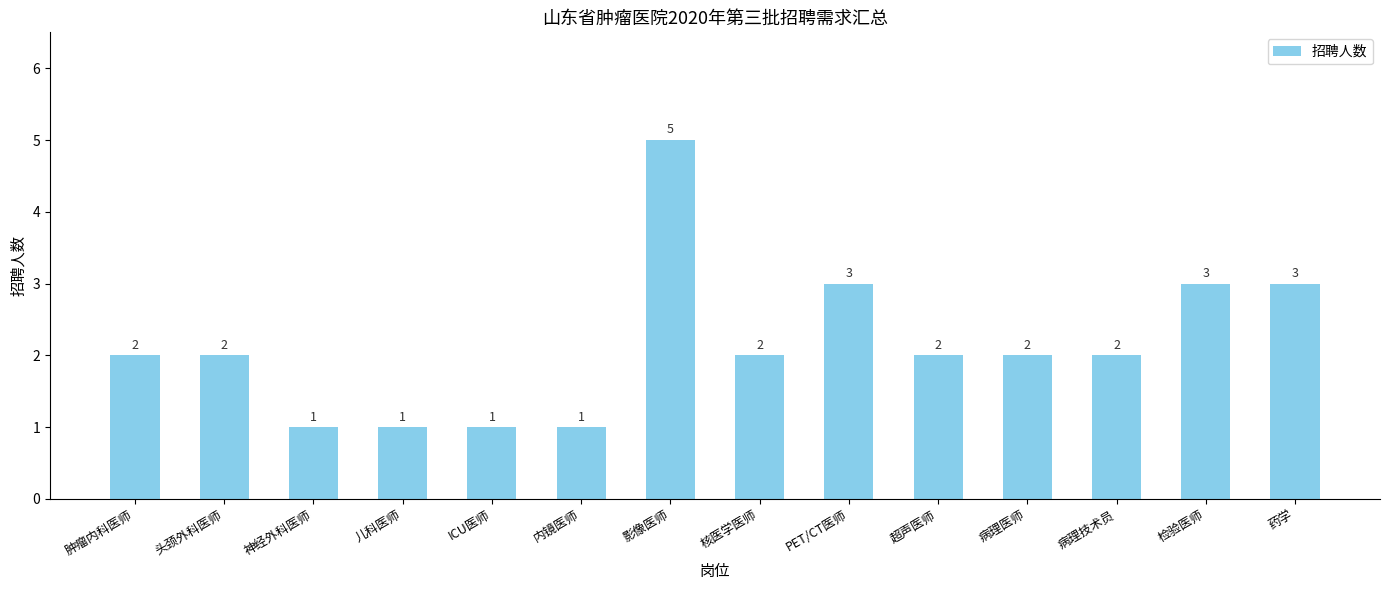

What is the difference between the maximum and minimum values?

4